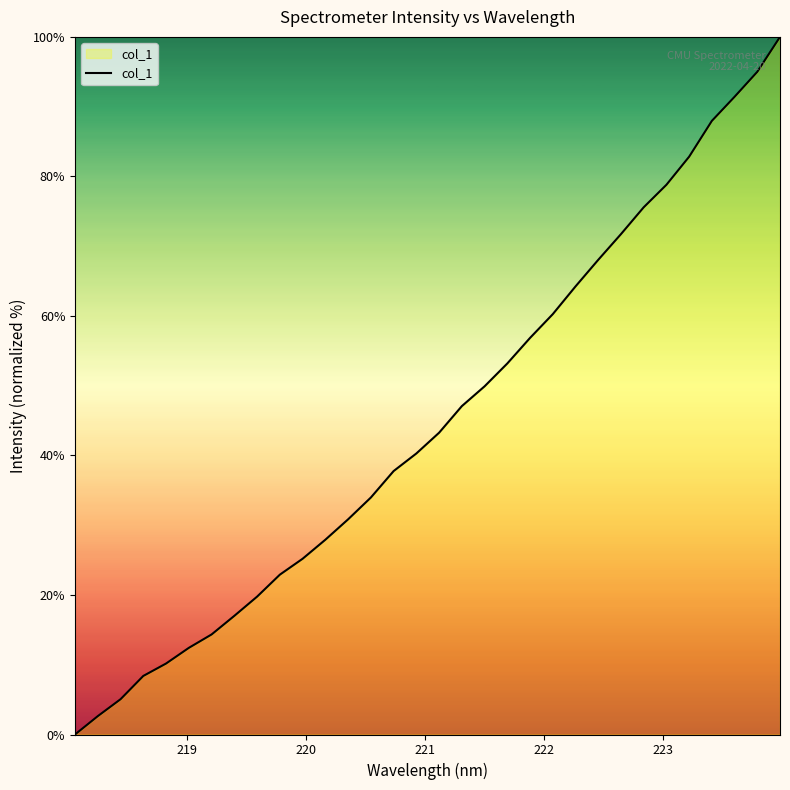

What is the difference between the maximum and minimum values?

100.0